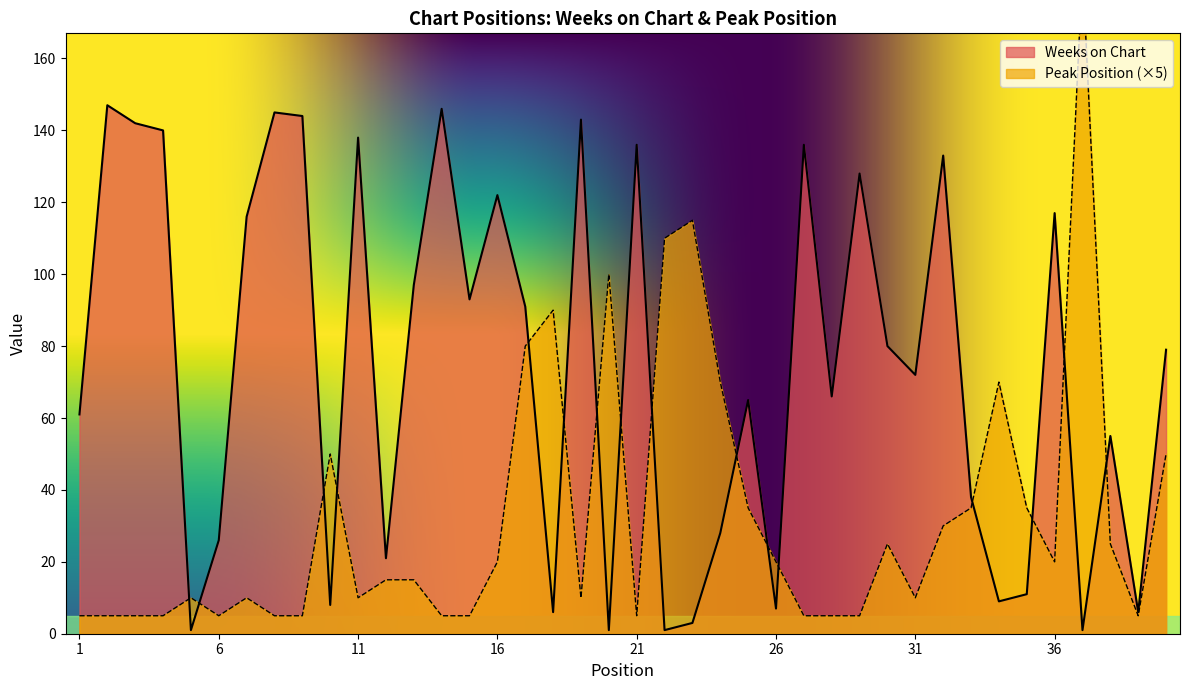

Rank the series by their maximum value, from lowest to highest.

Weeks on Chart, Peak Position